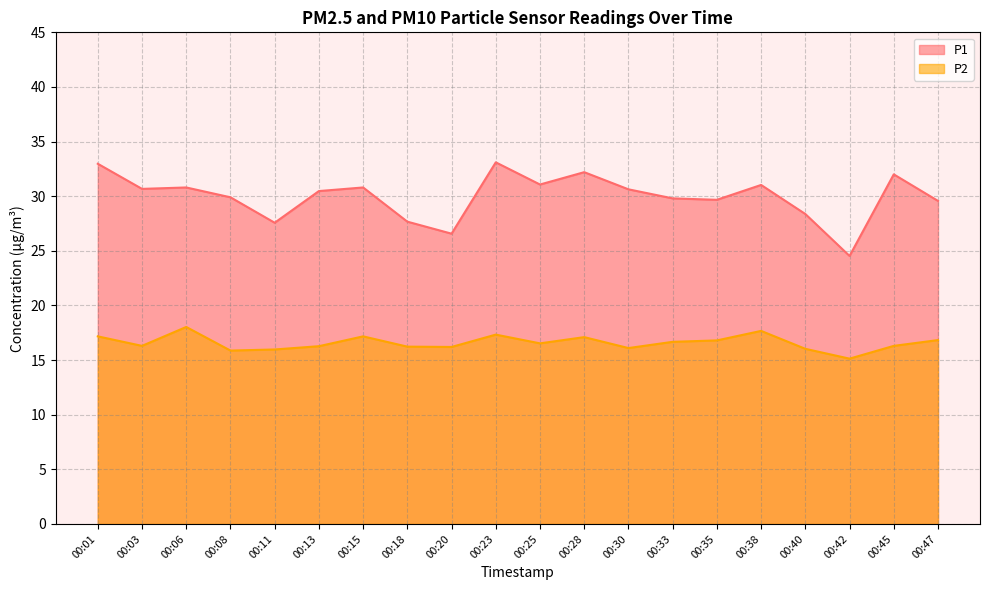

How many data points in P1 are less than 30?

9